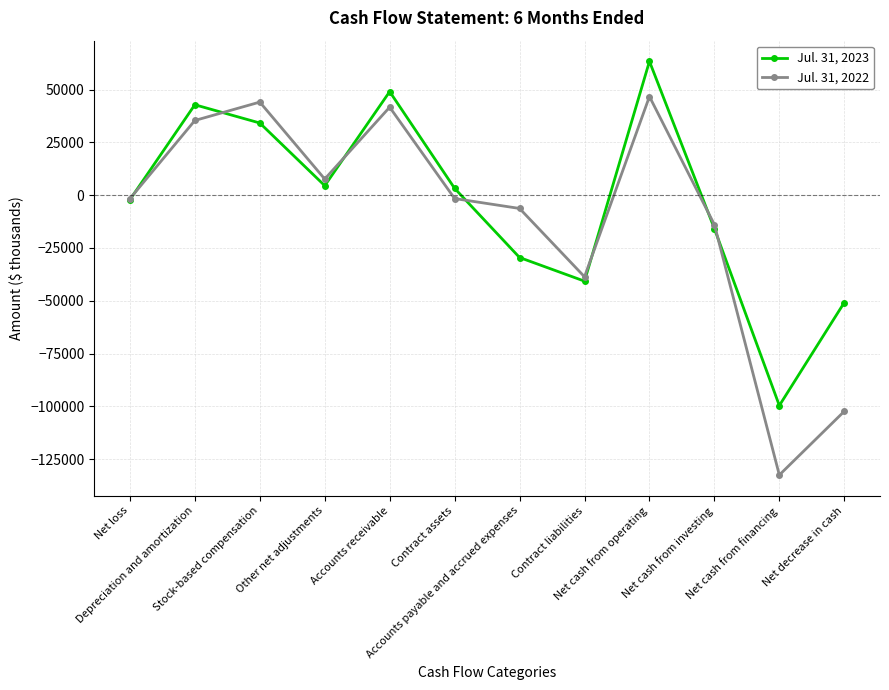

Where is the first local maximum for Jul. 31, 2022?

Stock-based compensation